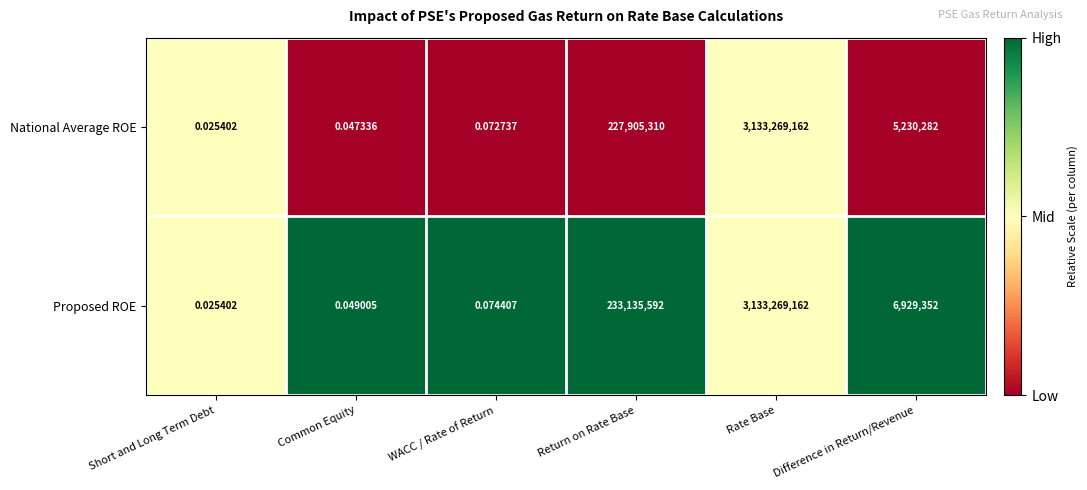

At which label does Proposed ROE first exceed 6929352?

Return on Rate Base